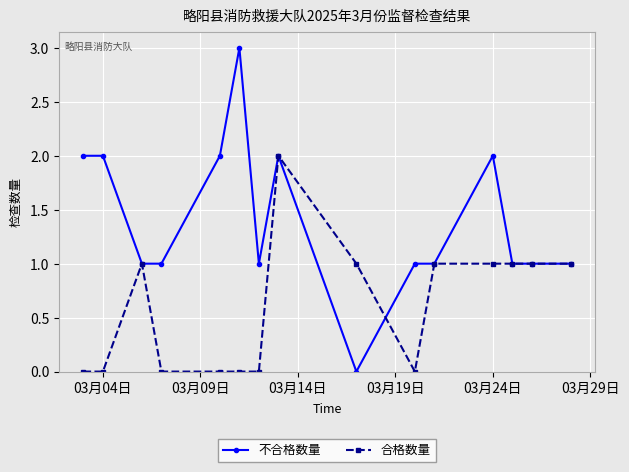

What is the value of the 合格数量 point at the 15th from the left?

1